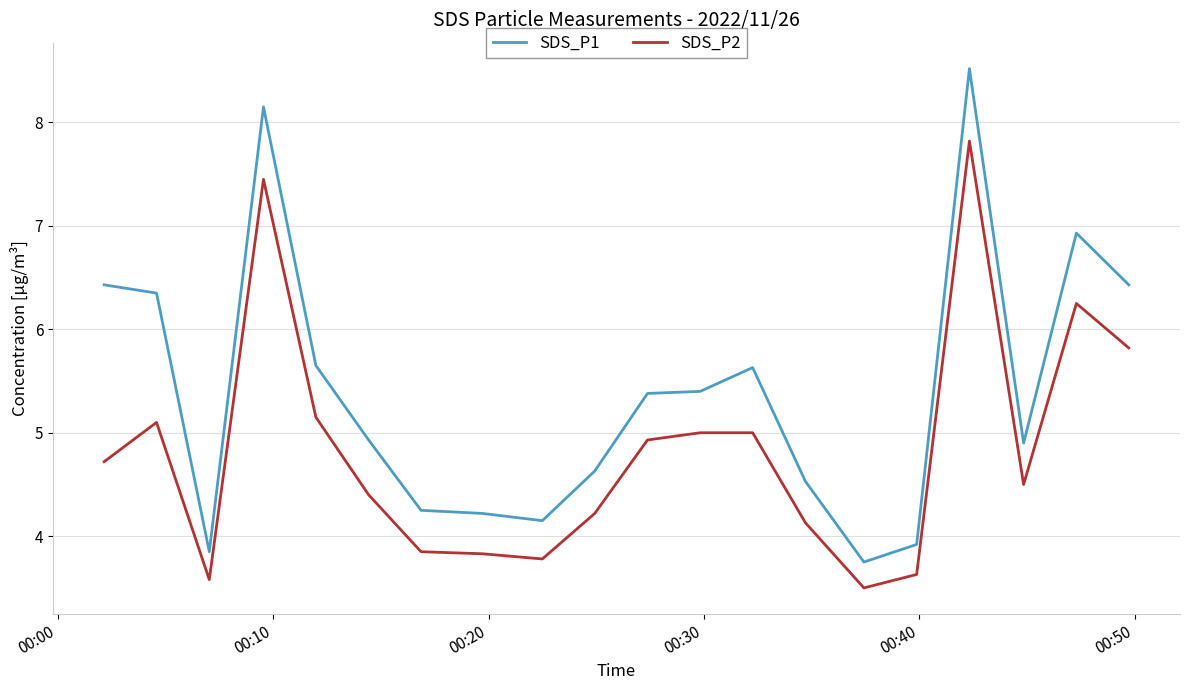

Which series has the largest range (max minus min)?

SDS_P1